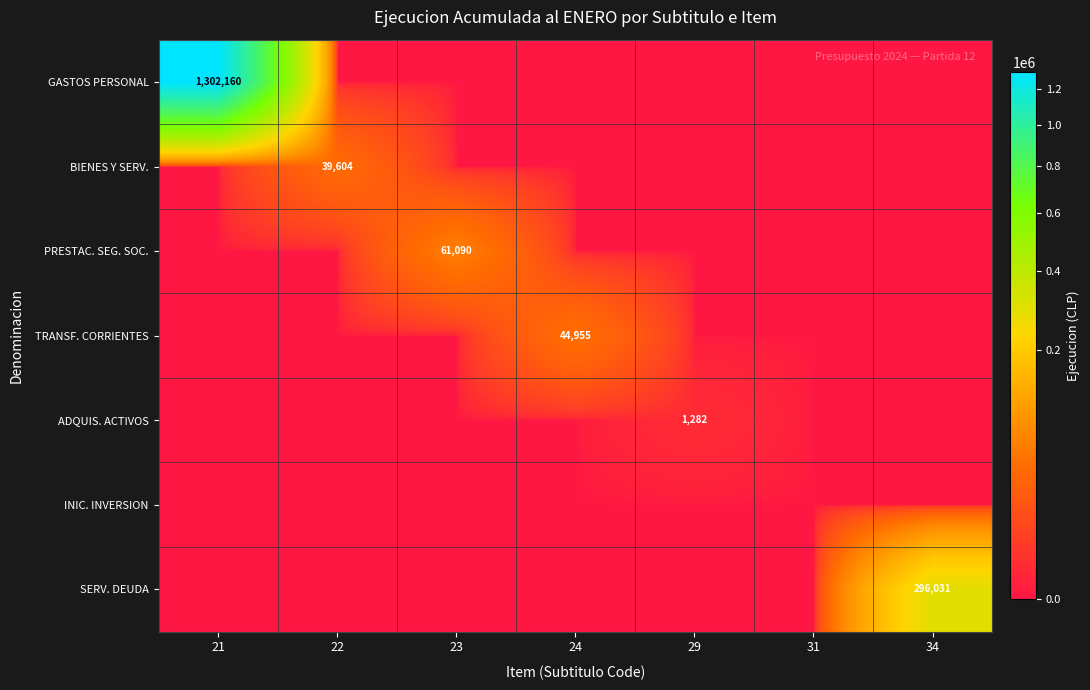

What is the difference between the BIENES Y SERV. values at 23 and 22?

39604